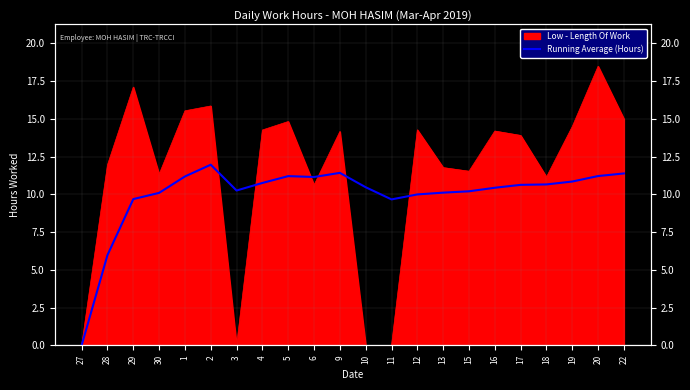

The value at 20 is 19.4. True or false?

False